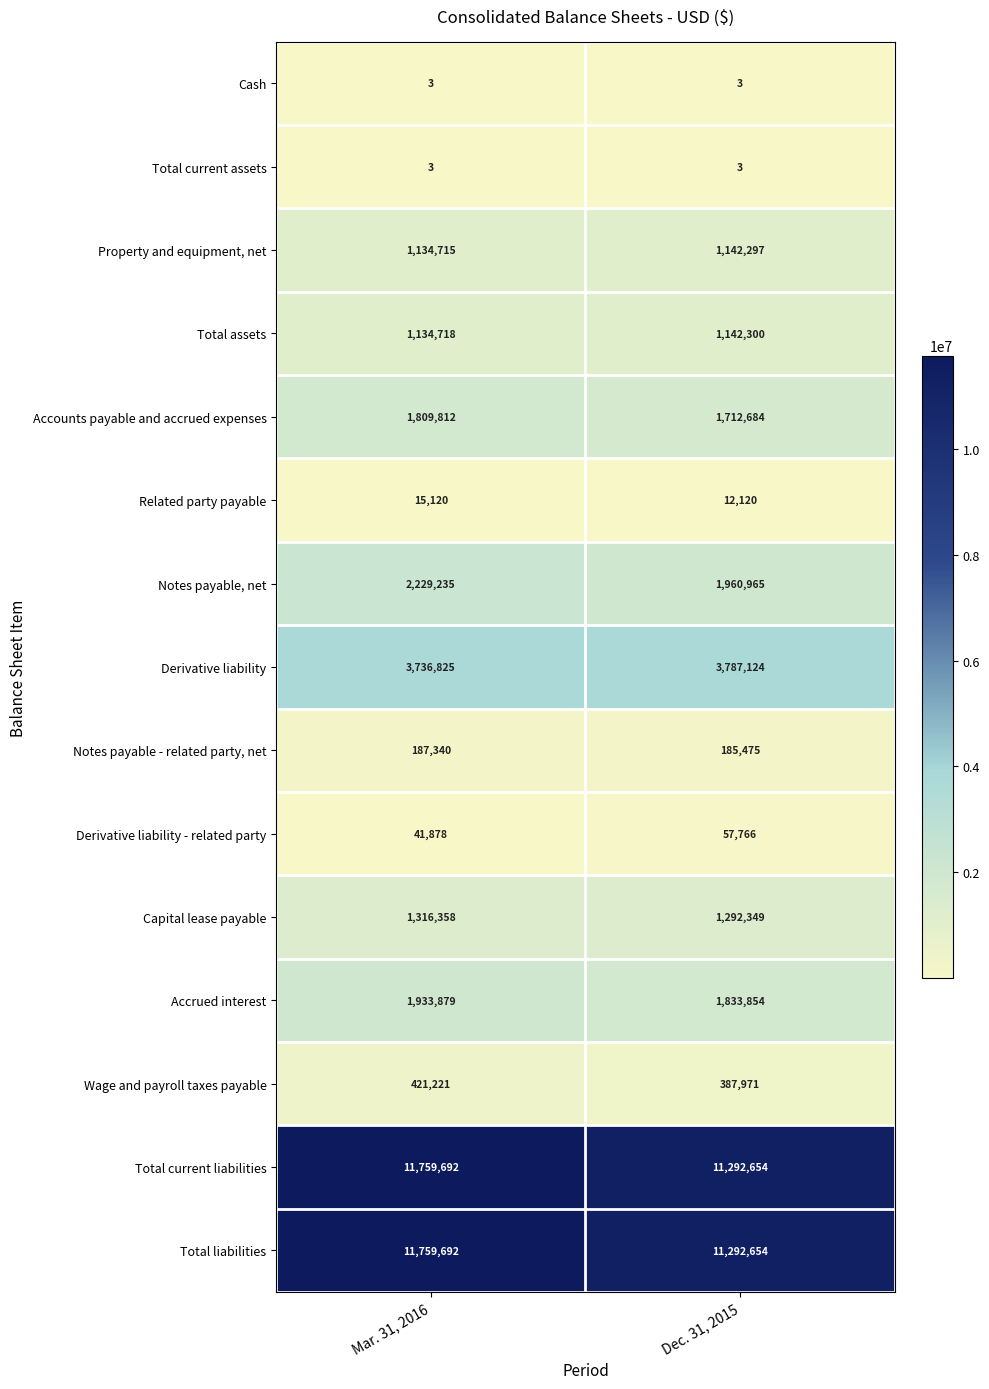

The Accounts payable and accrued expenses series shows 1809812 at Mar. 31, 2016. True or false?

True